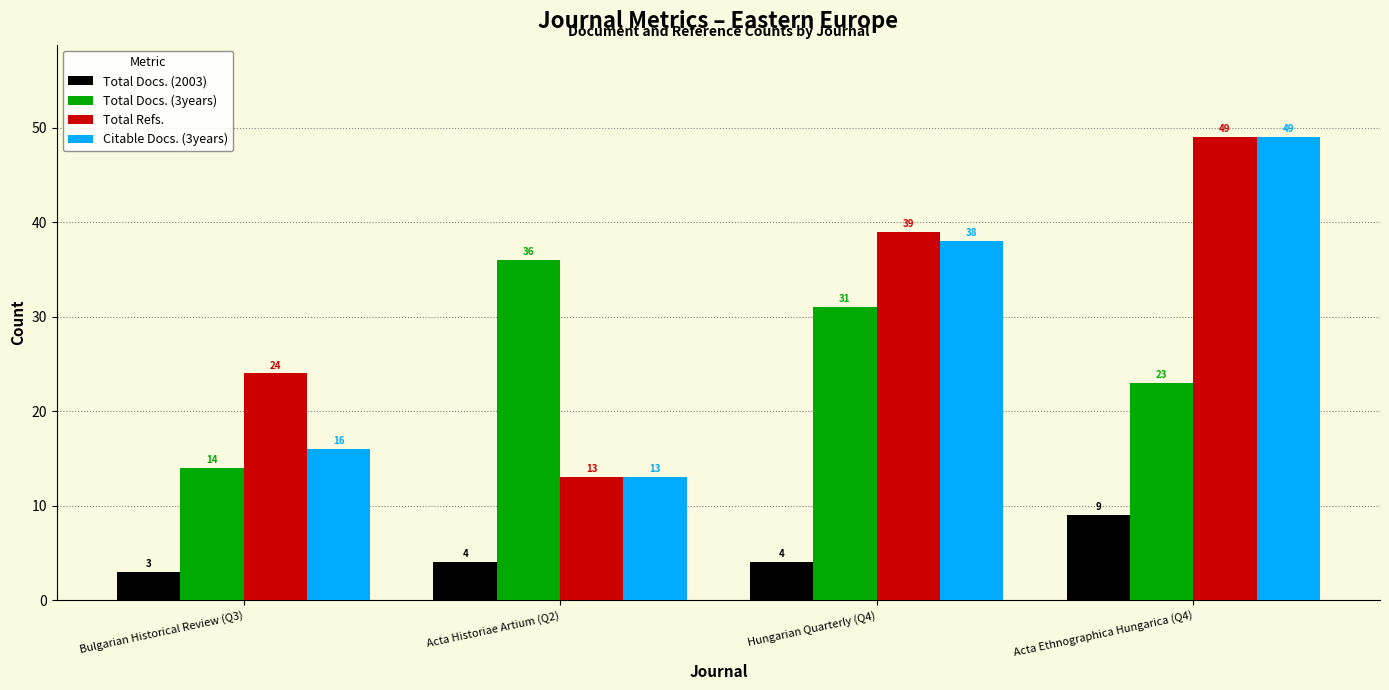

Rank the series at Bulgarian Historical Review (Q3) from highest to lowest value.

Total Refs., Citable Docs. (3years), Total Docs. (3years), Total Docs. (2003)